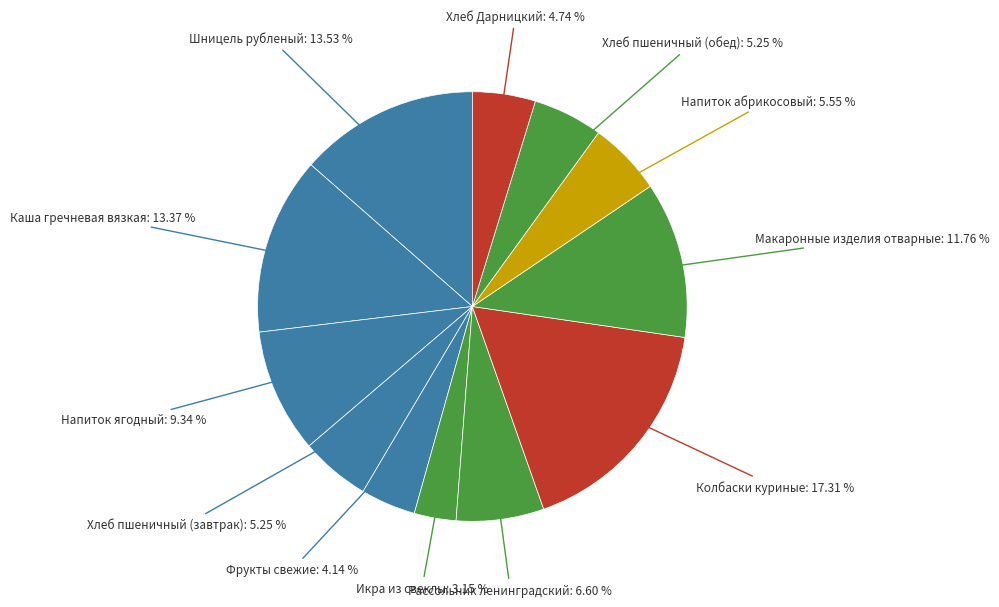

Rank the categories by value from lowest to highest.

Икра из свеклы, Фрукты свежие, Хлеб Дарницкий, Хлеб пшеничный (завтрак), Хлеб пшеничный (обед), Напиток абрикосовый, Рассольник ленинградский, Напиток ягодный, Макаронные изделия отварные, Каша гречневая вязкая, Шницель рубленый, Колбаски куриные